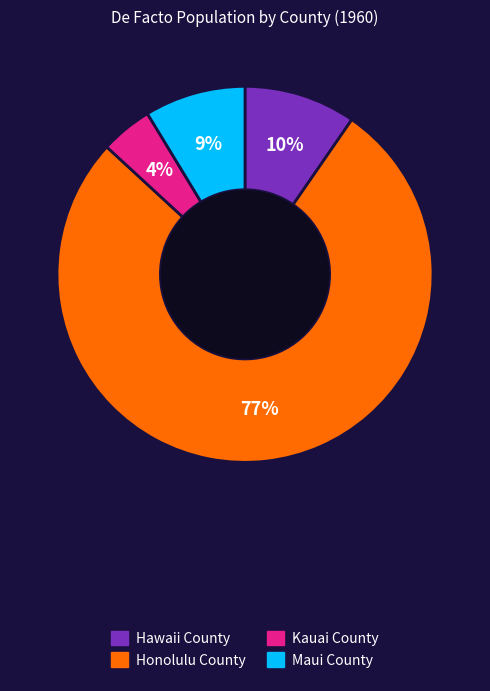

To the nearest percent, what is the difference between the largest and smallest slice percentages?

73%